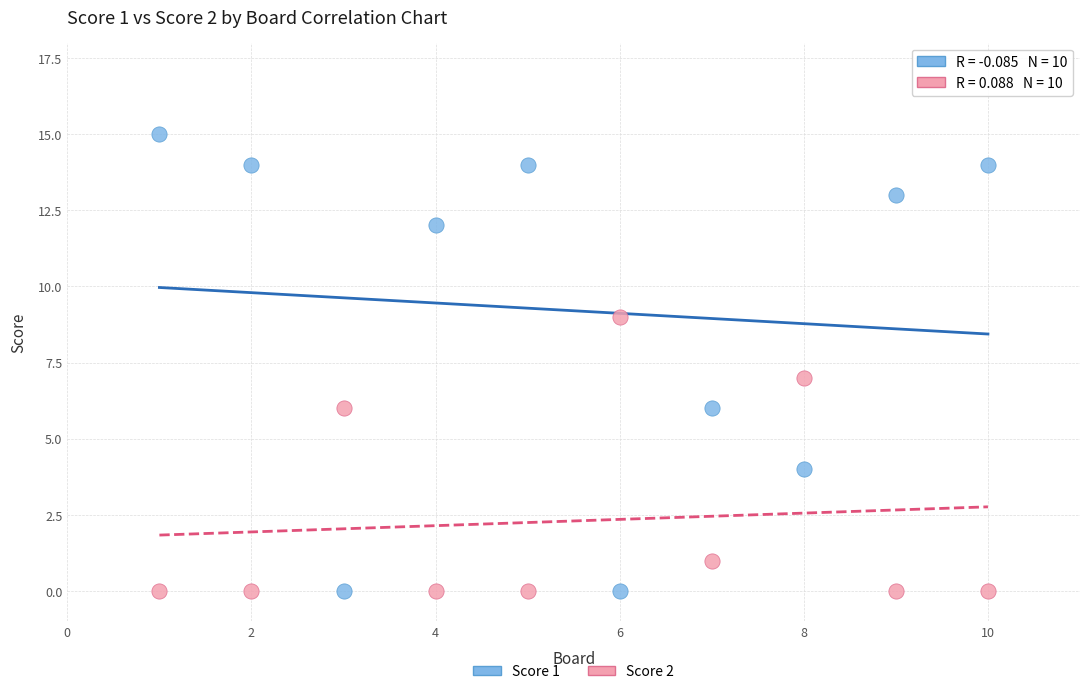

Which series has the largest Y range (max minus min)?

Score 1